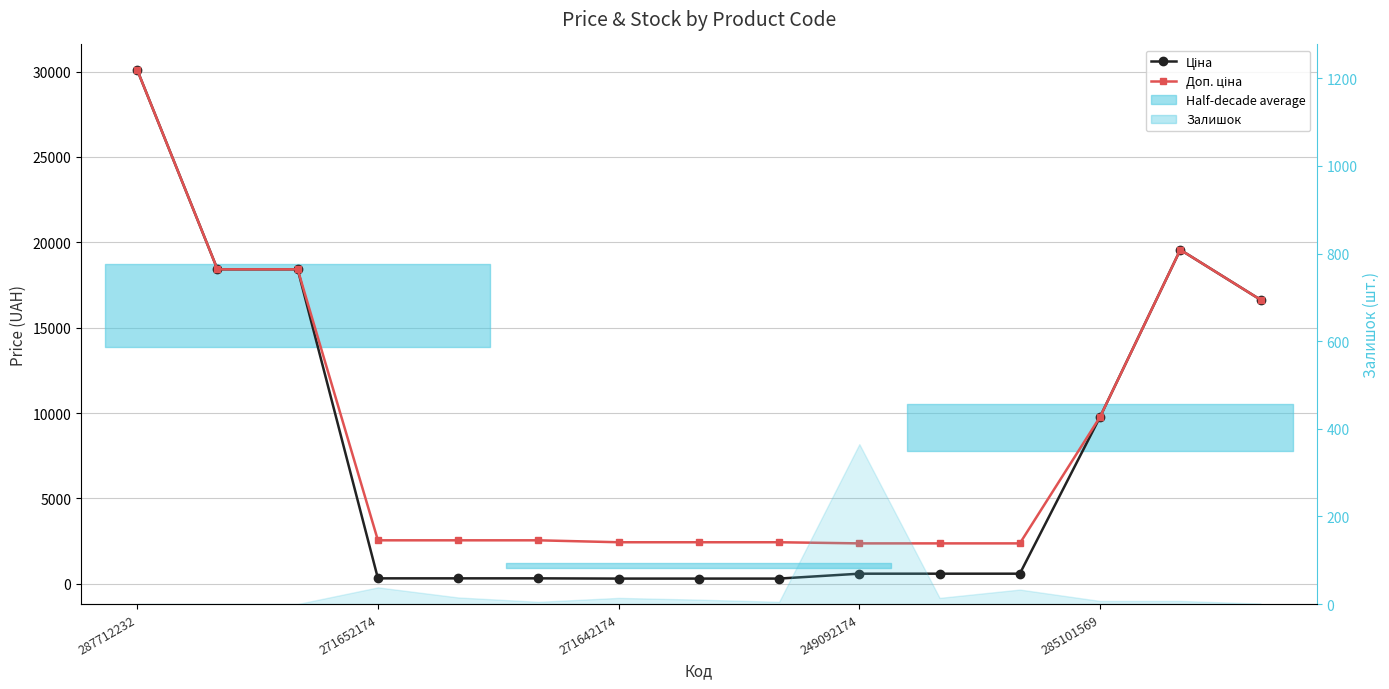

True or false: Ціна and Доп. ціна intersect in this chart.

False